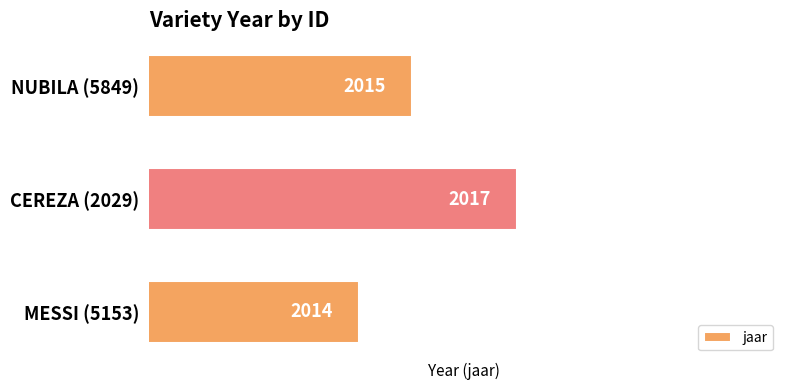

Which has a higher value, CEREZA (2029) or NUBILA (5849)?

CEREZA (2029)